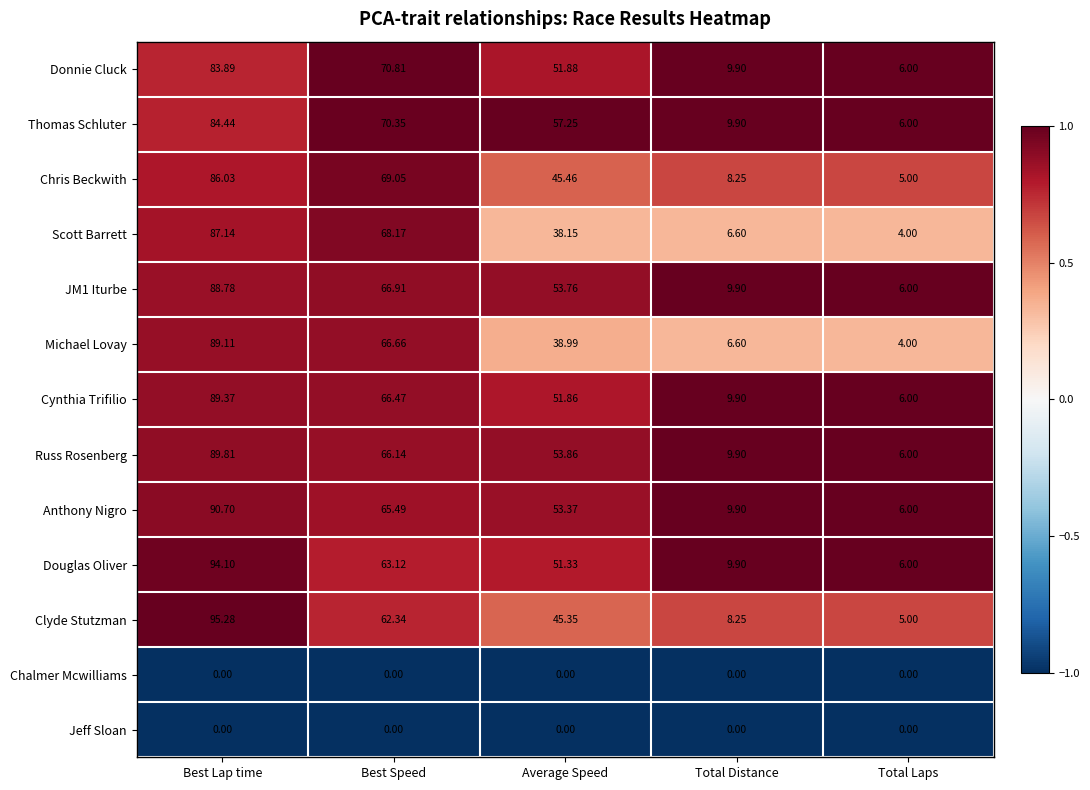

Count the number of categories in the chart.

5